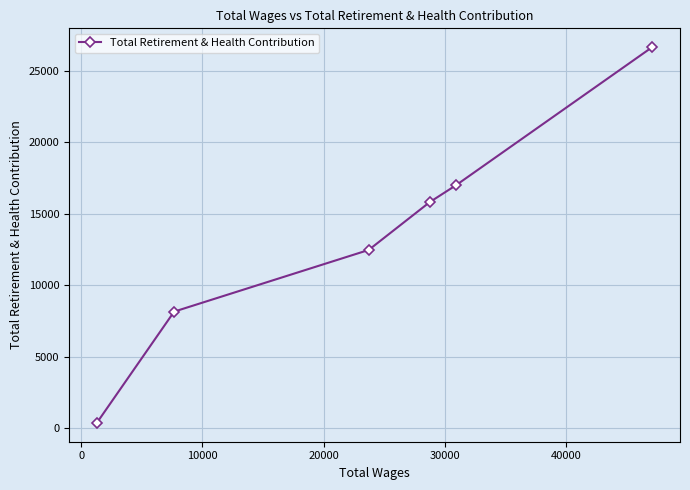

True or false: the data has more than 0 interior local peaks.

False